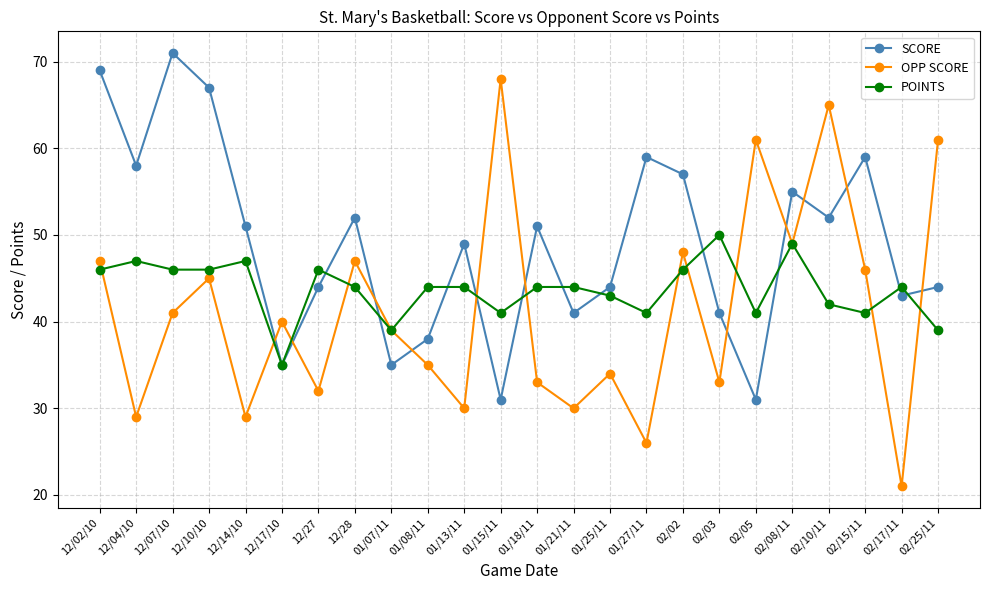

What is the average value of the OPP SCORE series?

41